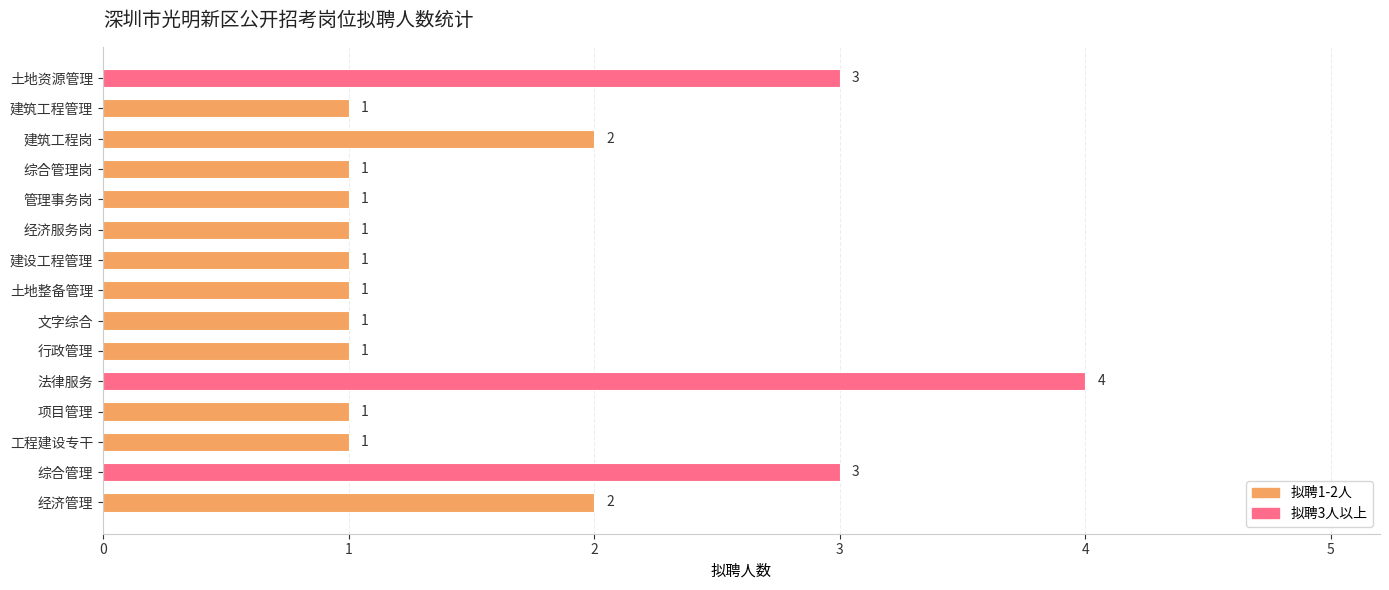

Reading top to bottom, extract all data points from this chart.

3	1	2	1	1	1	1	1	1	1	4	1	1	3	2